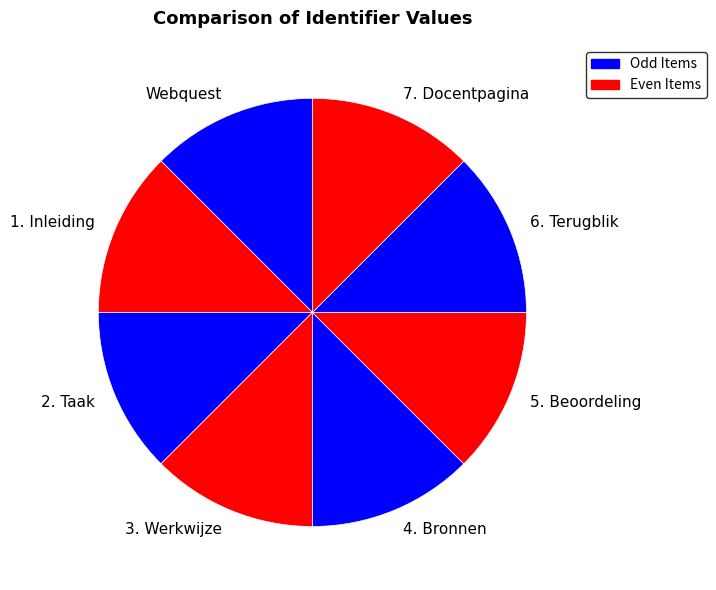

How many slices are in this pie chart?

8